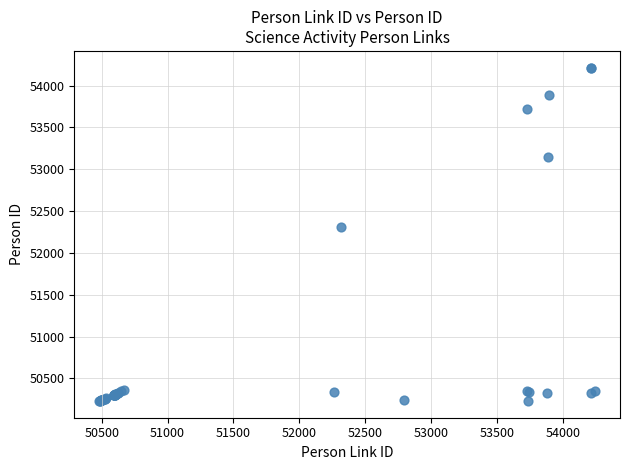

What Y value in the scatter plot is closest to 52222?

52311